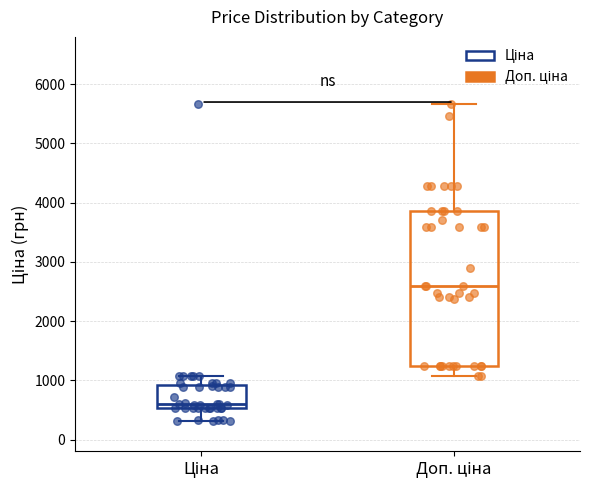

Comparing the boxes themselves (not the whiskers), which one is the tallest?

Доп. ціна